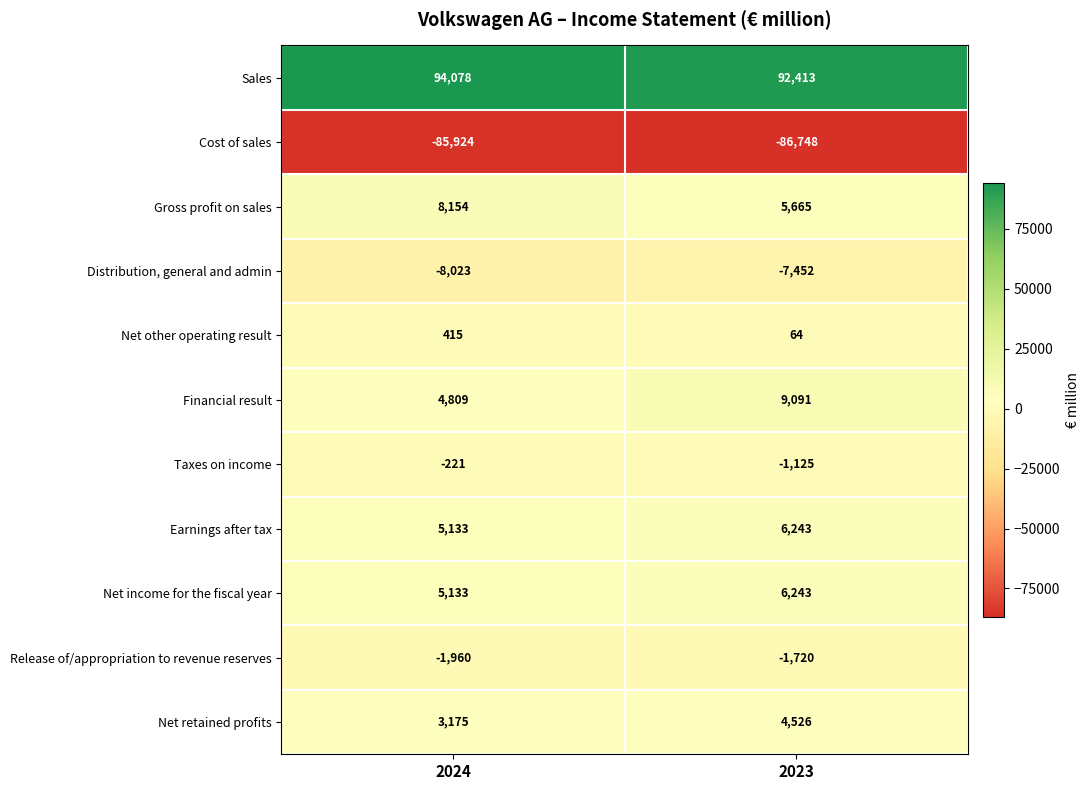

The value of Net income for the fiscal year at 2024 is 8906. True or false?

False